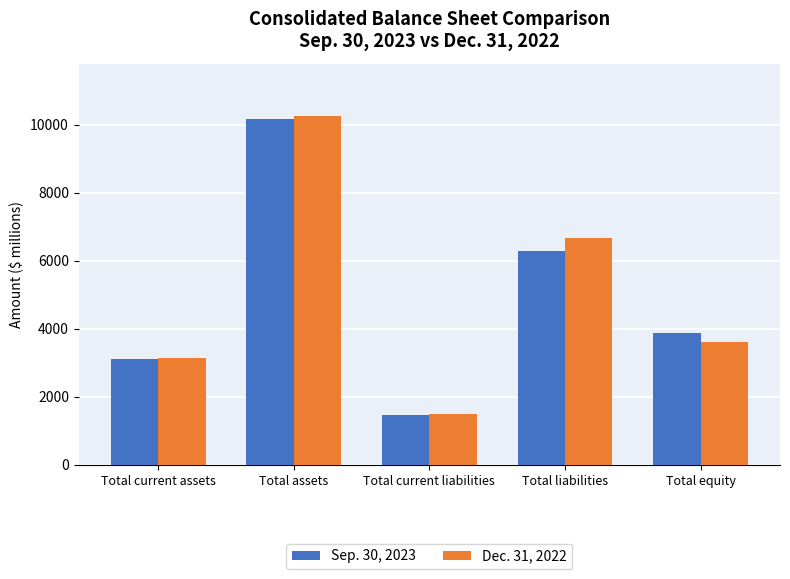

Rank the series by their average value, from lowest to highest.

Sep. 30, 2023, Dec. 31, 2022